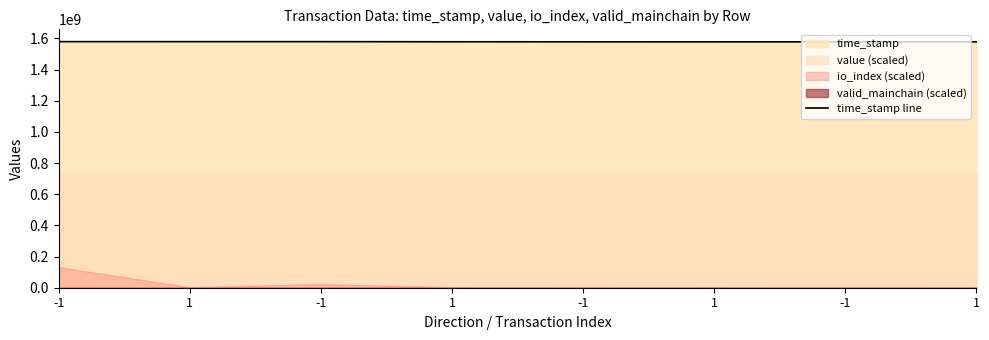

What is the sum of all values?

12625879208